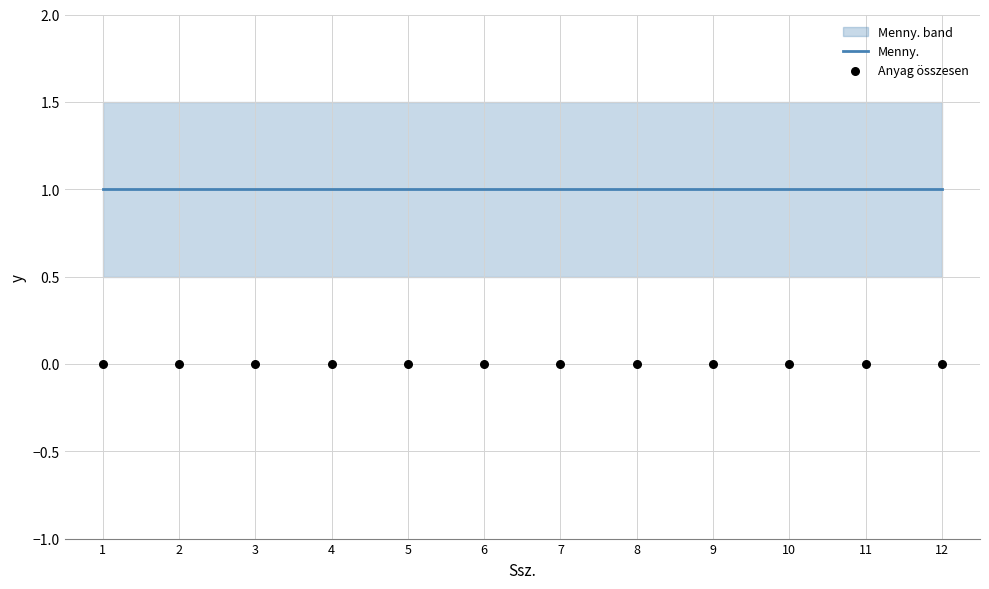

What are all the series names shown in the legend?

Menny., Anyag összesen